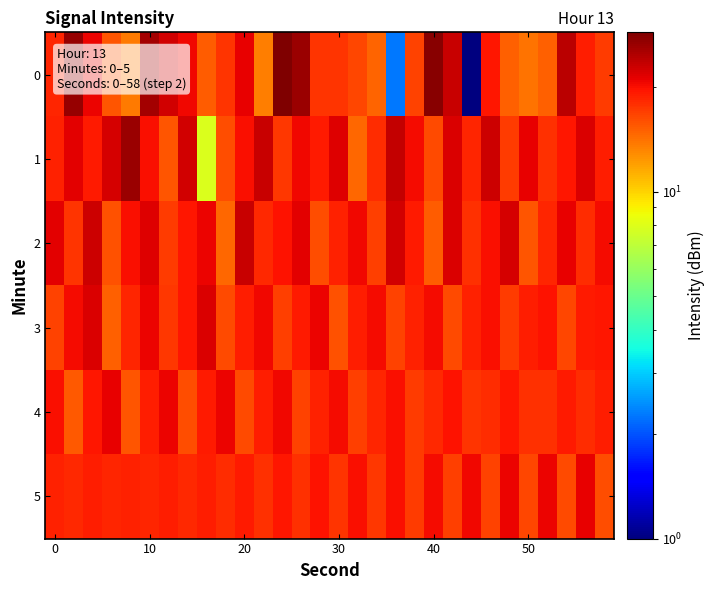

Reading left to right, extract all data points from this chart.

0: 18.5	26.7	20.9	15.7	13.7	25.6	22.6	20.6	15.2	17.5	21.1	13.5	28.8	26.5	17.5	17.6	16.4	14.9	2.3	16.7	27.9	23.2	1.0	19.4	15.0	14.1	15.1	24.0	19.1	17.2
1: 18.7	21.5	19.3	22.3	26.3	20.2	15.6	22.7	7.9	16.0	19.9	23.1	17.3	20.6	19.2	21.8	14.7	18.0	23.5	20.3	16.2	21.9	18.6	22.8	17.0	21.2	17.7	19.5	22.1	18.9
2: 21.3	17.6	22.9	15.8	20.1	21.7	17.2	19.4	20.9	14.6	23.2	18.3	19.7	21.5	16.1	18.8	20.6	16.9	22.6	19.2	15.3	22.0	17.8	19.9	22.3	15.6	18.5	21.1	18.0	20.2
3: 16.7	20.3	22.1	15.0	18.6	20.8	17.3	19.6	21.9	16.2	18.9	20.5	16.8	19.3	20.7	15.9	19.1	20.4	16.6	18.8	20.2	16.3	18.7	20.0	17.1	19.0	19.8	16.5	19.2	19.6
4: 19.9	15.5	19.4	21.0	15.7	19.1	20.8	16.0	19.3	20.7	16.3	18.9	20.5	16.6	18.7	20.3	16.9	18.5	20.1	17.2	18.3	19.8	17.5	18.1	19.5	17.7	17.9	19.3	18.0	19.1
5: 18.8	18.2	19.0	18.4	18.7	18.5	18.9	18.3	19.1	18.1	19.3	17.9	19.5	17.7	19.7	17.5	19.9	17.3	20.1	17.1	20.3	16.9	20.5	16.7	20.7	16.5	20.9	16.3	21.1	16.1